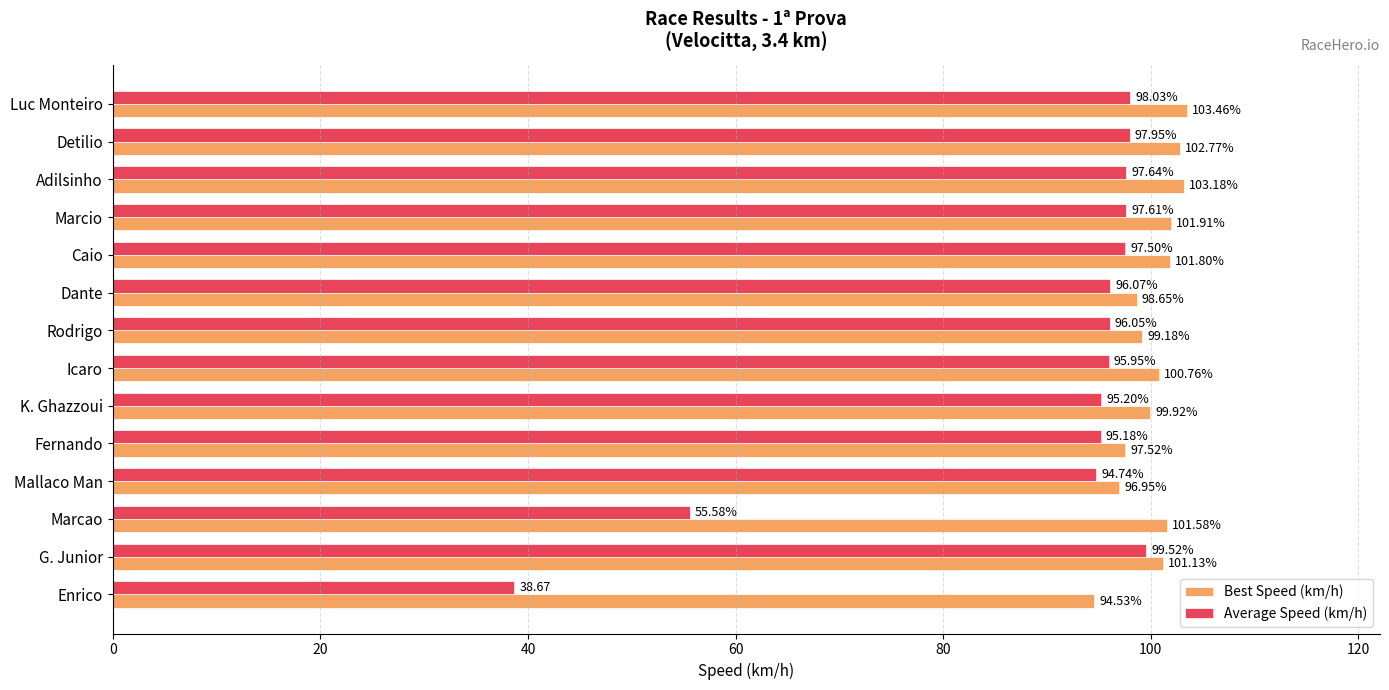

What is the average value of the Best Speed (km/h) series?

100.2